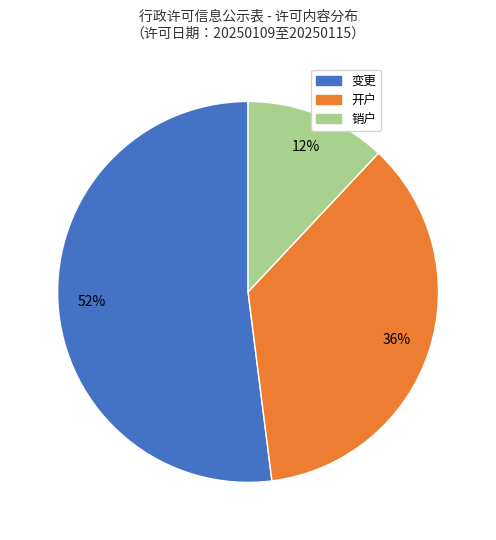

Count the number of slices in the pie.

3